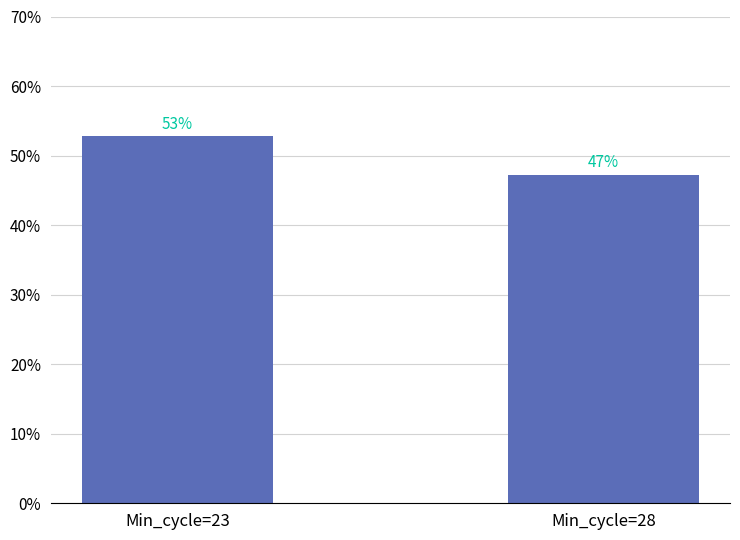

Does the chart contain any negative values?

No